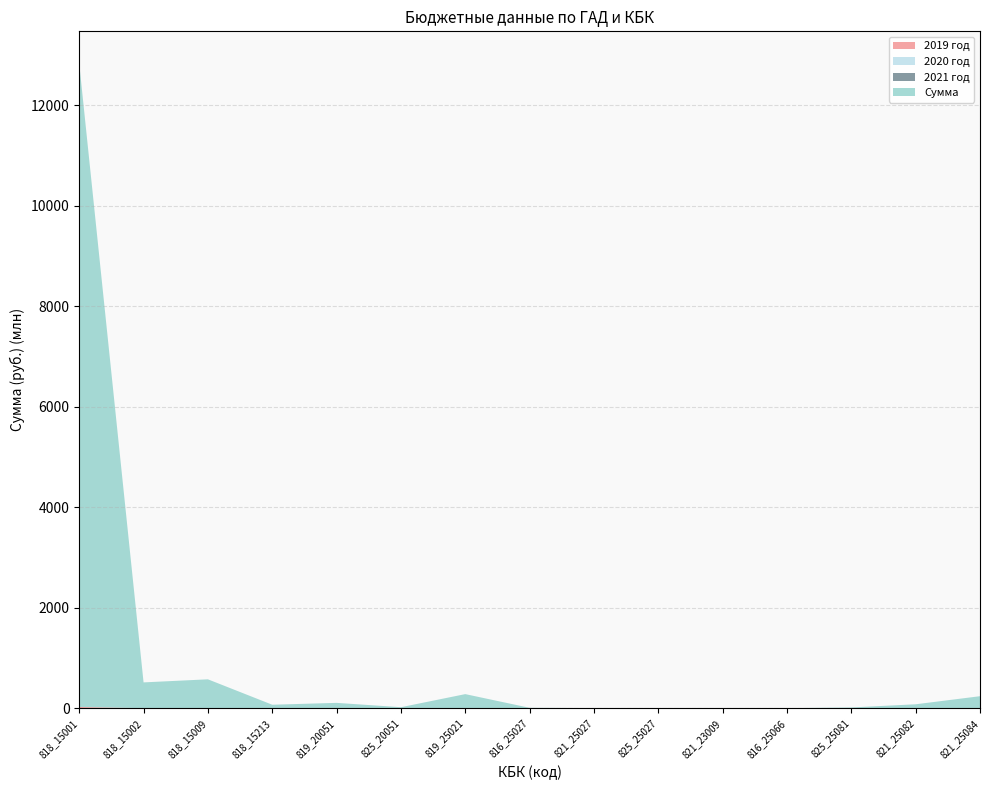

Reading right to left, what are all the values shown in this chart?

2019 год: 0.0	0.0	0.0	0.0	0.0	0.0	0.0	0.0	0.0	0.0	0.0	0.0	0.0	0.0	23551500.0
2020 год: 0.0	0.0	0.0	0.0	0.0	0.0	0.0	0.0	0.0	0.0	0.0	0.0	0.0	0.0	0.0
2021 год: 0.0	0.0	0.0	0.0	0.0	0.0	0.0	0.0	0.0	0.0	0.0	0.0	0.0	0.0	0.0
Сумма: 238261500.0	77360700.0	14079000.0	49800.0	47800.0	1979400.0	1565800.0	7158600.0	279679837.8	19185800.0	105573900.0	68563000.0	574234000.0	513084000.0	12805744900.0